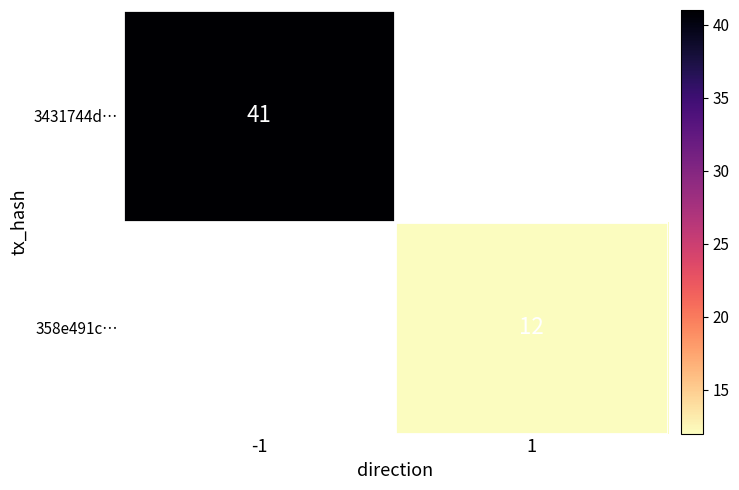

At how many categories does at least one series exceed 34?

1